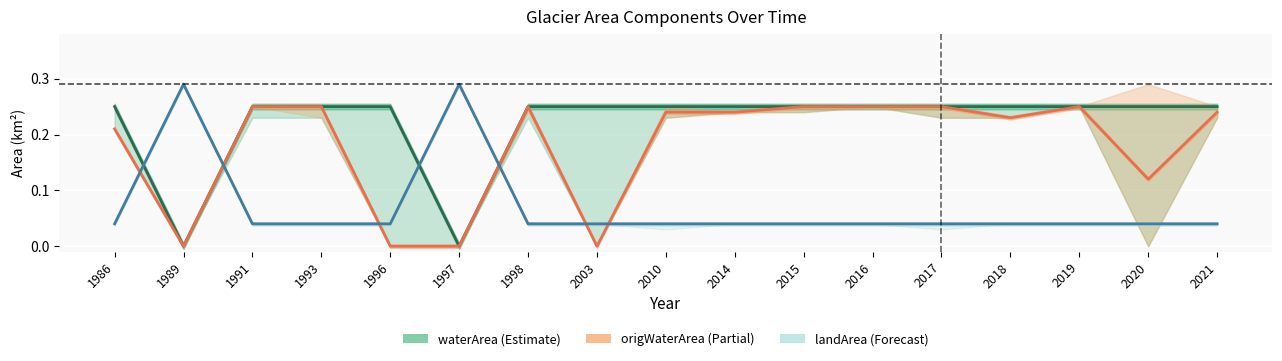

What is the sum of the origWaterArea values at 1996 and 1986?

0.2